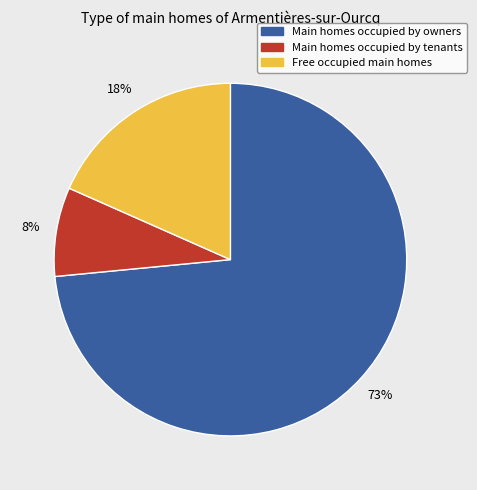

Is there a majority slice in this chart?

Yes